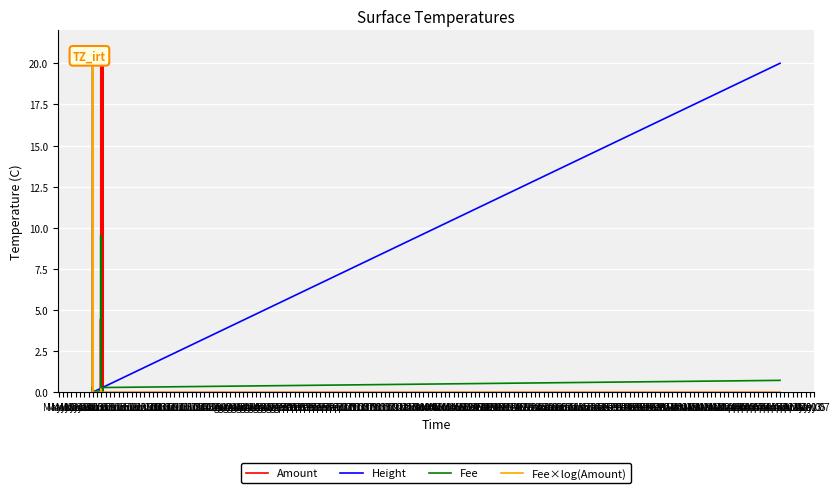

Which series has the largest total across all categories?

Amount